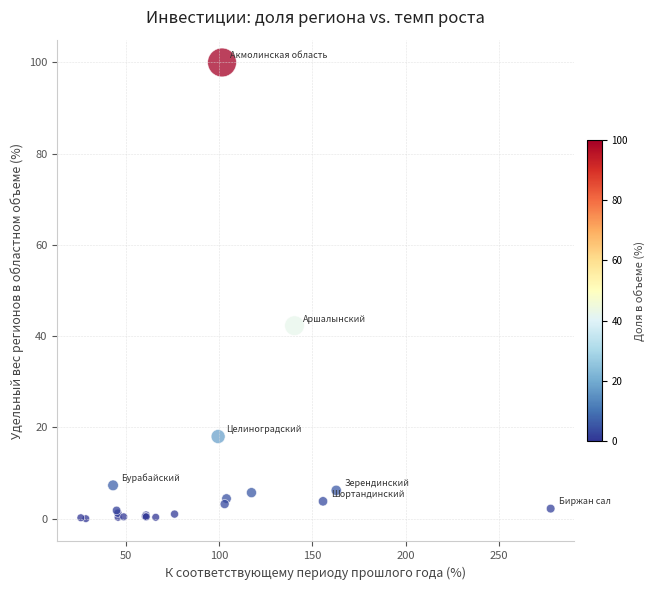

What Y value in the scatter plot is closest to 50?

42.3